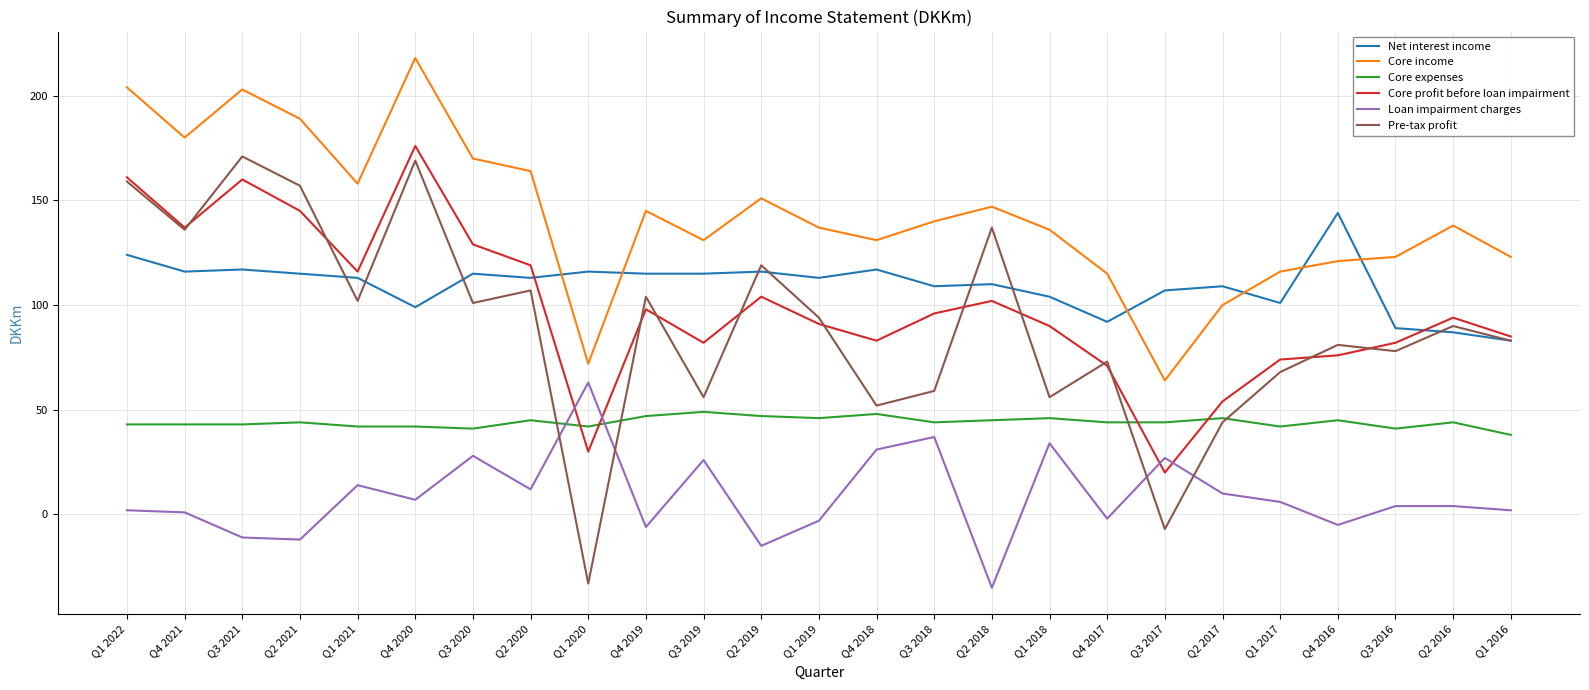

Where do Loan impairment charges and Pre-tax profit first cross each other?

Q2 2020 and Q1 2020